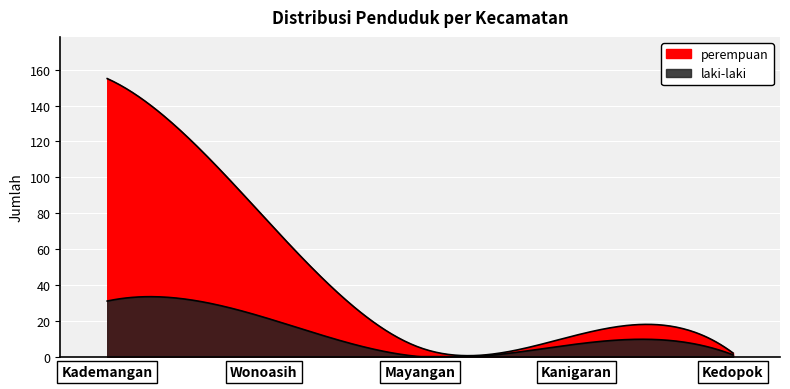

True or false: laki-laki and perempuan intersect in this chart.

False